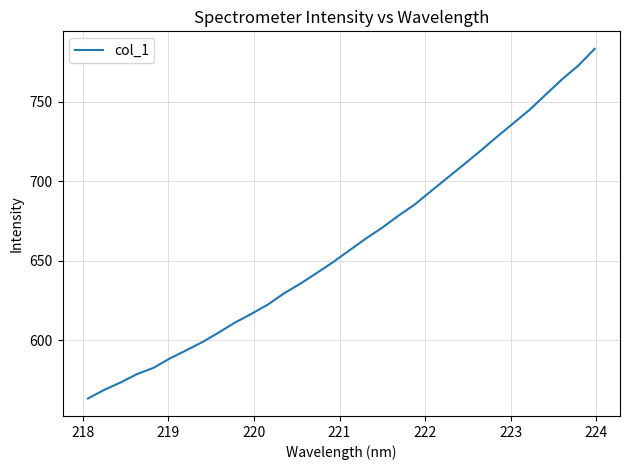

What is the difference between the maximum and minimum values?

219.9